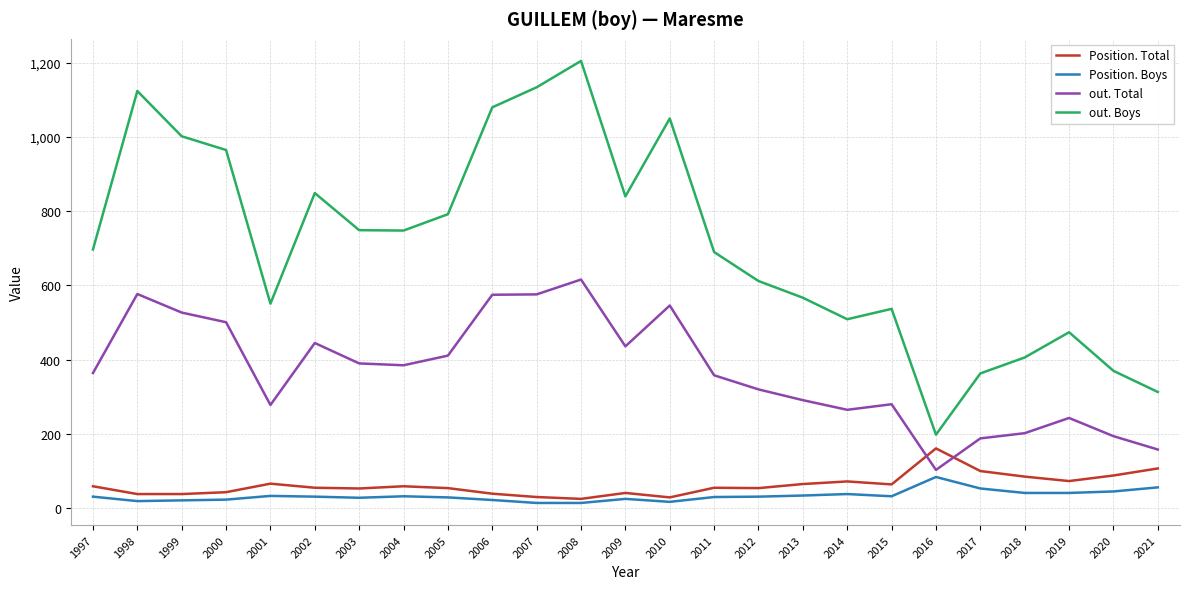

The out. Boys series shows 892 at 2012. True or false?

False